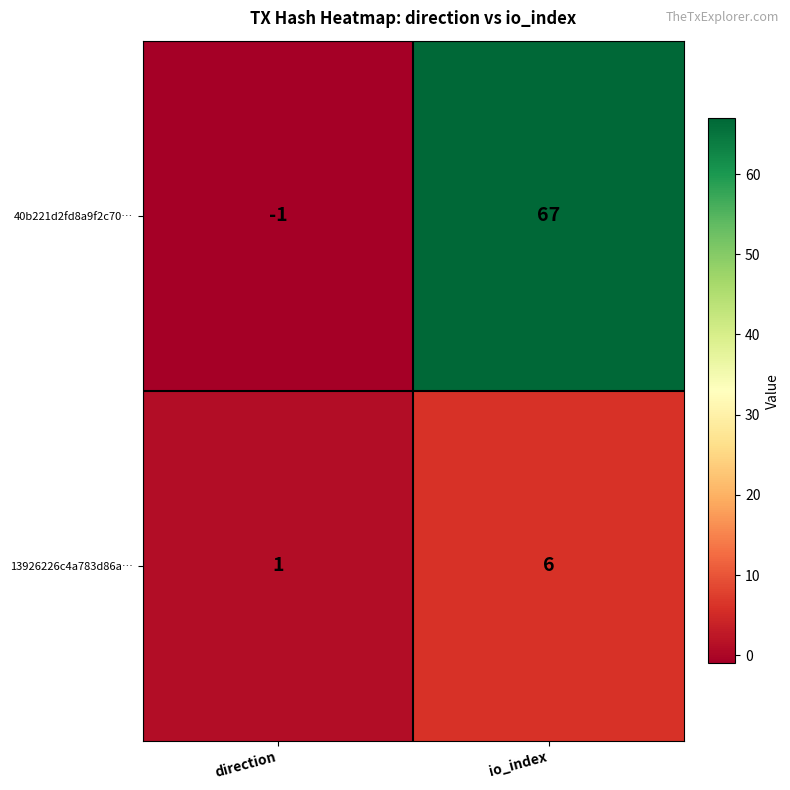

List the series in order of their overall mean, lowest first.

13926226c4a783d86a…, 40b221d2fd8a9f2c70…